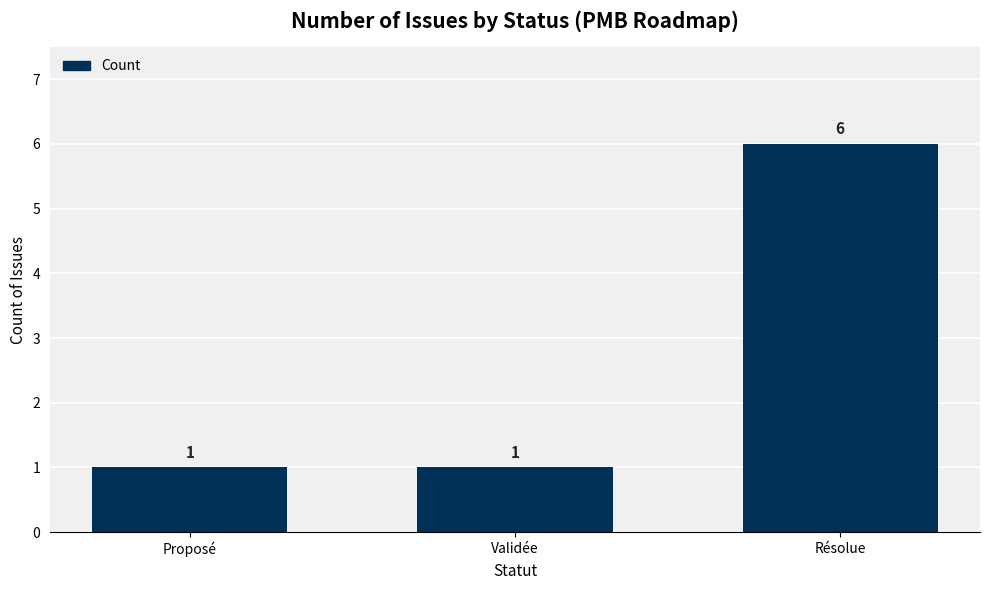

How many values are between 1 and 6?

3